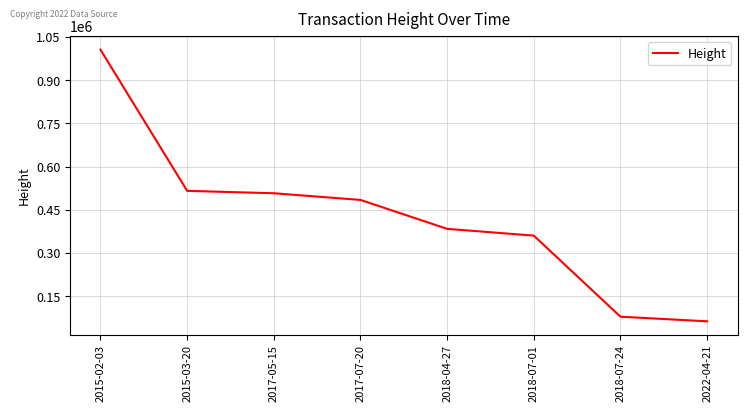

List the labels in order of value, largest first.

2015-02-03, 2015-03-20, 2017-05-15, 2017-07-20, 2018-04-27, 2018-07-01, 2018-07-24, 2022-04-21